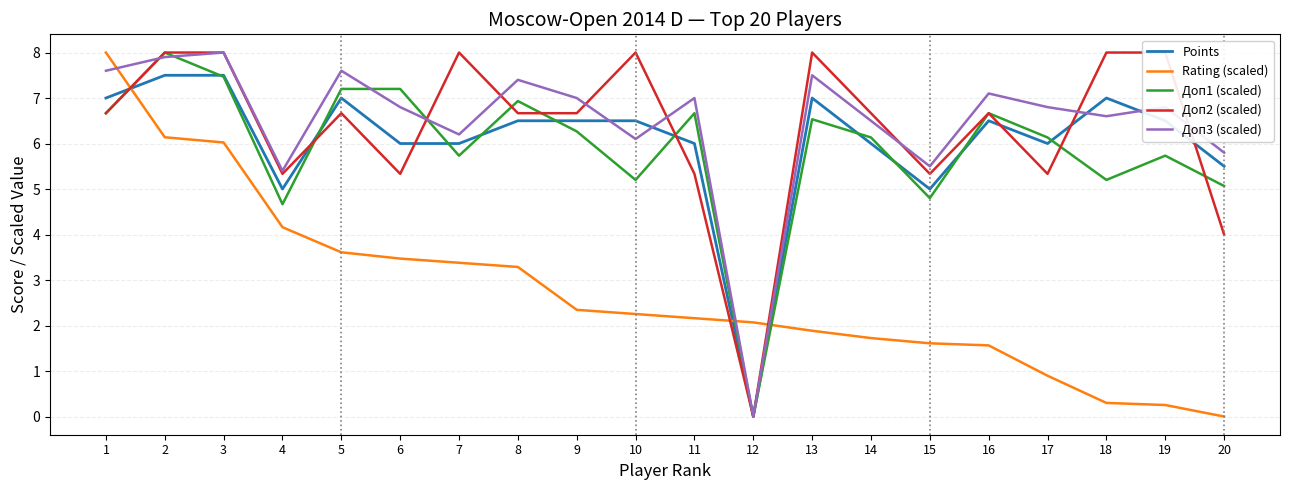

At which category does the chart reach its minimum across all series?

12